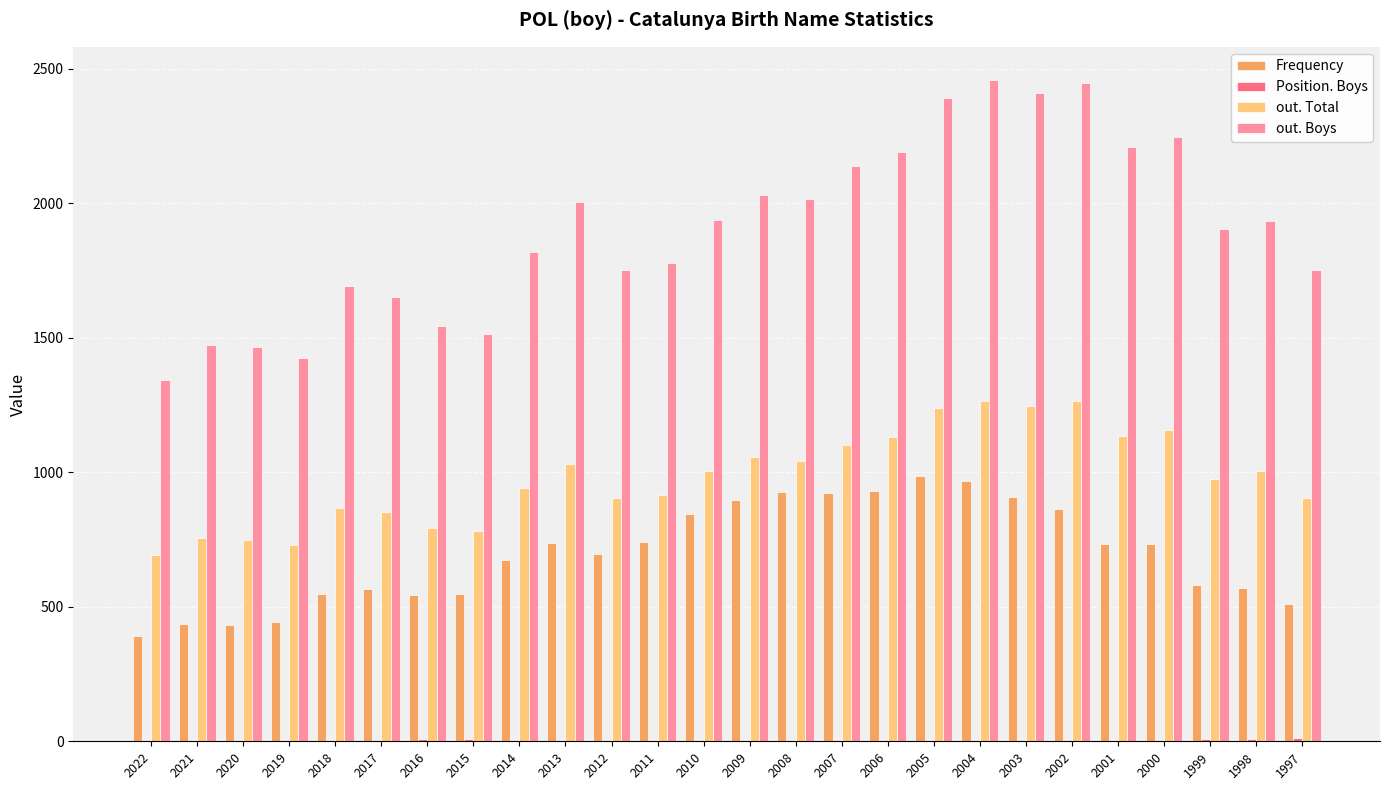

What is the greatest value displayed?

2458